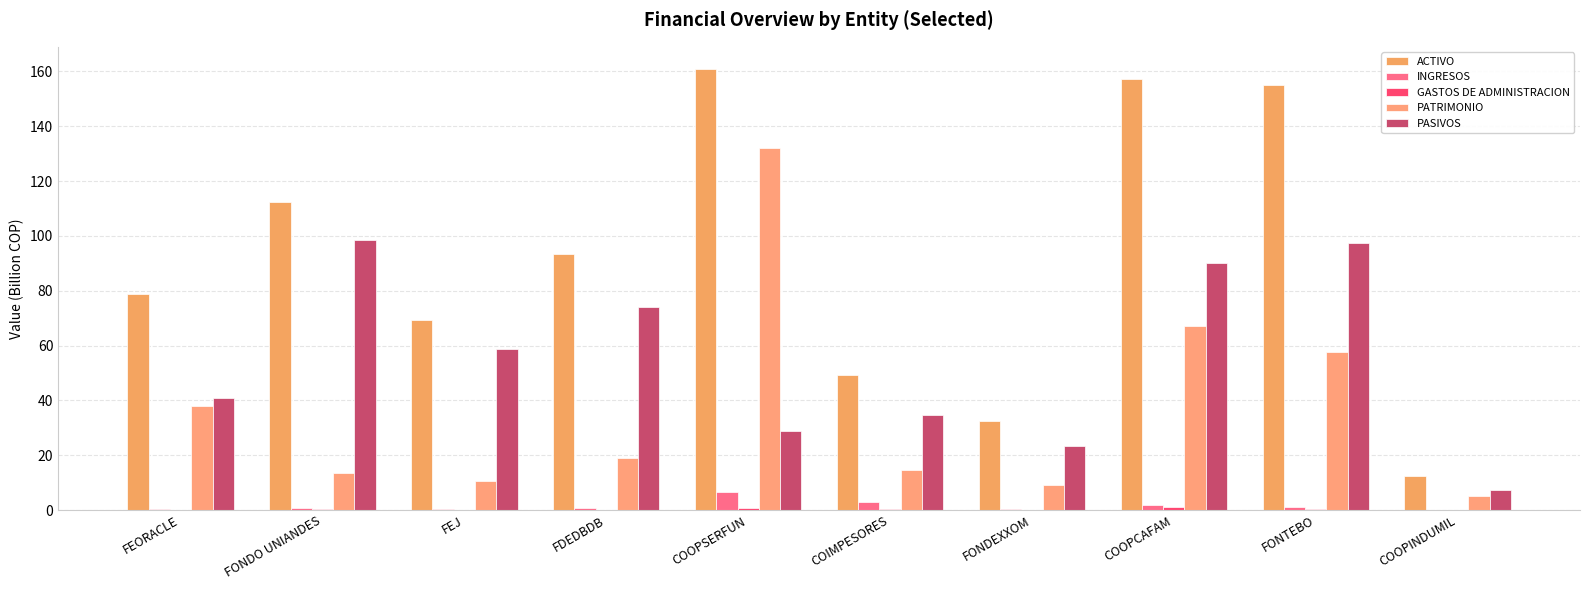

How many groups of bars are there?

10